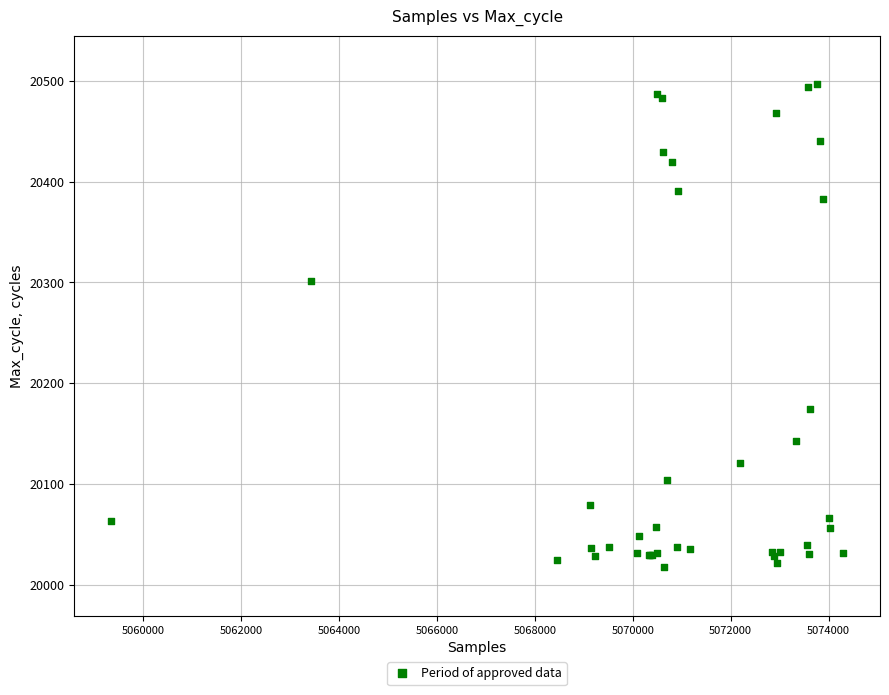

What Y value in the scatter plot is closest to 20257?

20301